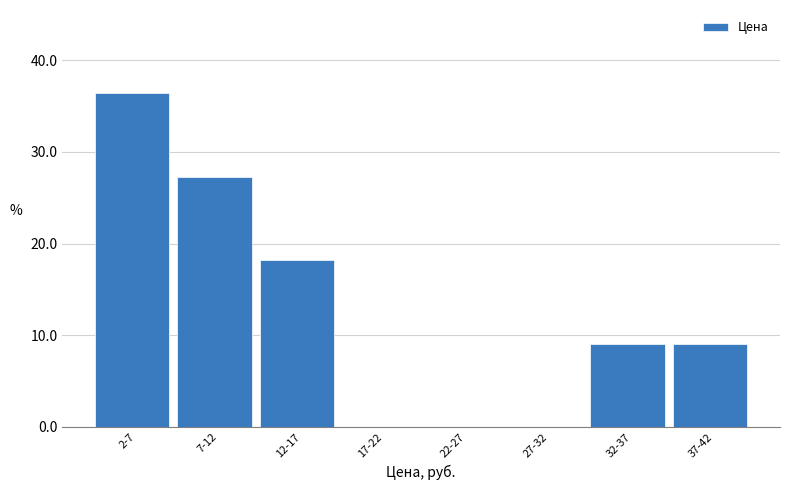

Reading left to right, what are all the values shown in this chart?

2-7=36.4	7-12=27.3	12-17=18.2	17-22=0.0	22-27=0.0	27-32=0.0	32-37=9.1	37-42=9.1